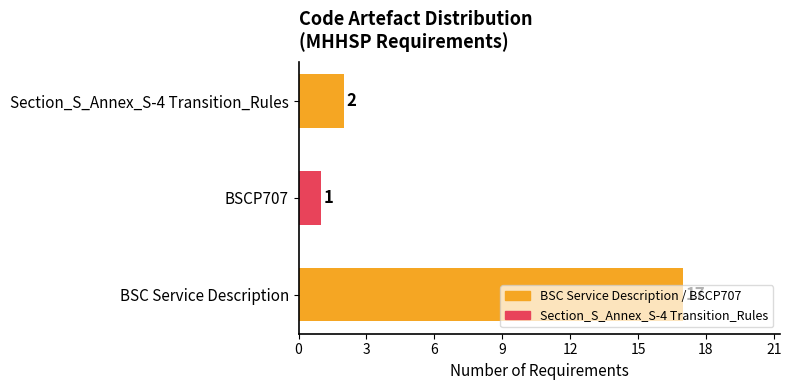

What is the sum of all values?

20